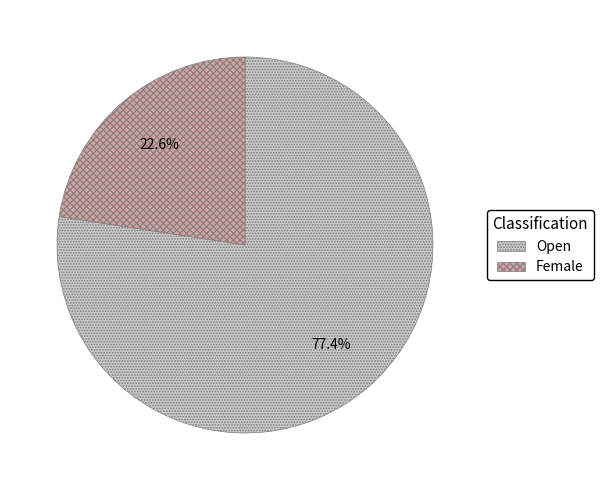

Which category accounts for the majority?

Open